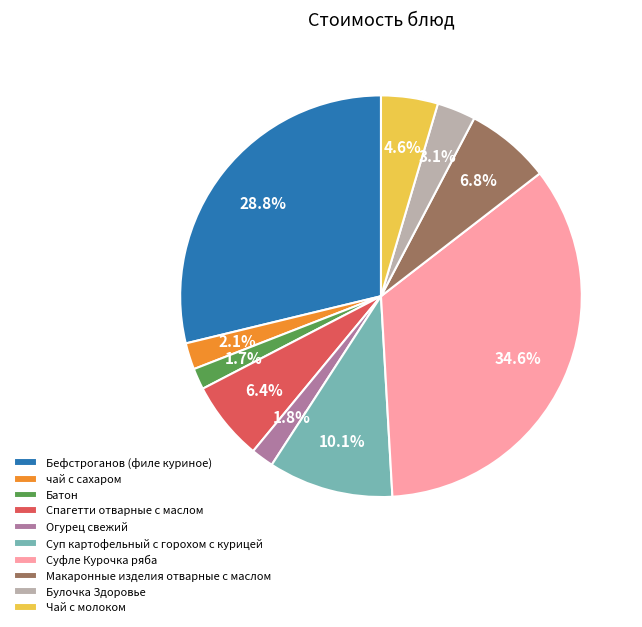

Count the number of slices in the pie.

10